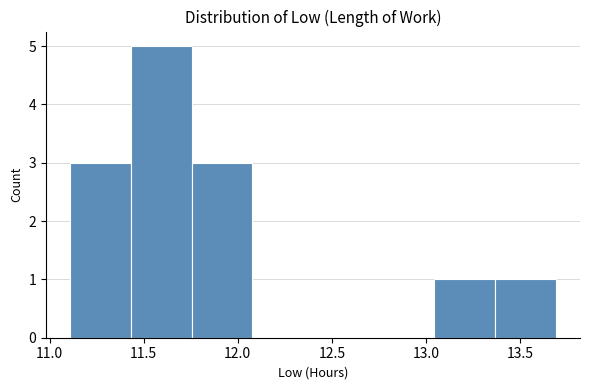

Reading left to right, list every bar in this chart as the range it spans on the x-axis followed by its height. Neither the bar edges nor the heights are printed on the chart, so give them approximately, as read against the axes.

11.10 to 11.45: 3
11.45 to 11.75: 5
11.75 to 12.10: 3
12.10 to 12.40: 0
12.40 to 12.70: 0
12.70 to 13.05: 0
13.05 to 13.35: 1
13.35 to 13.70: 1